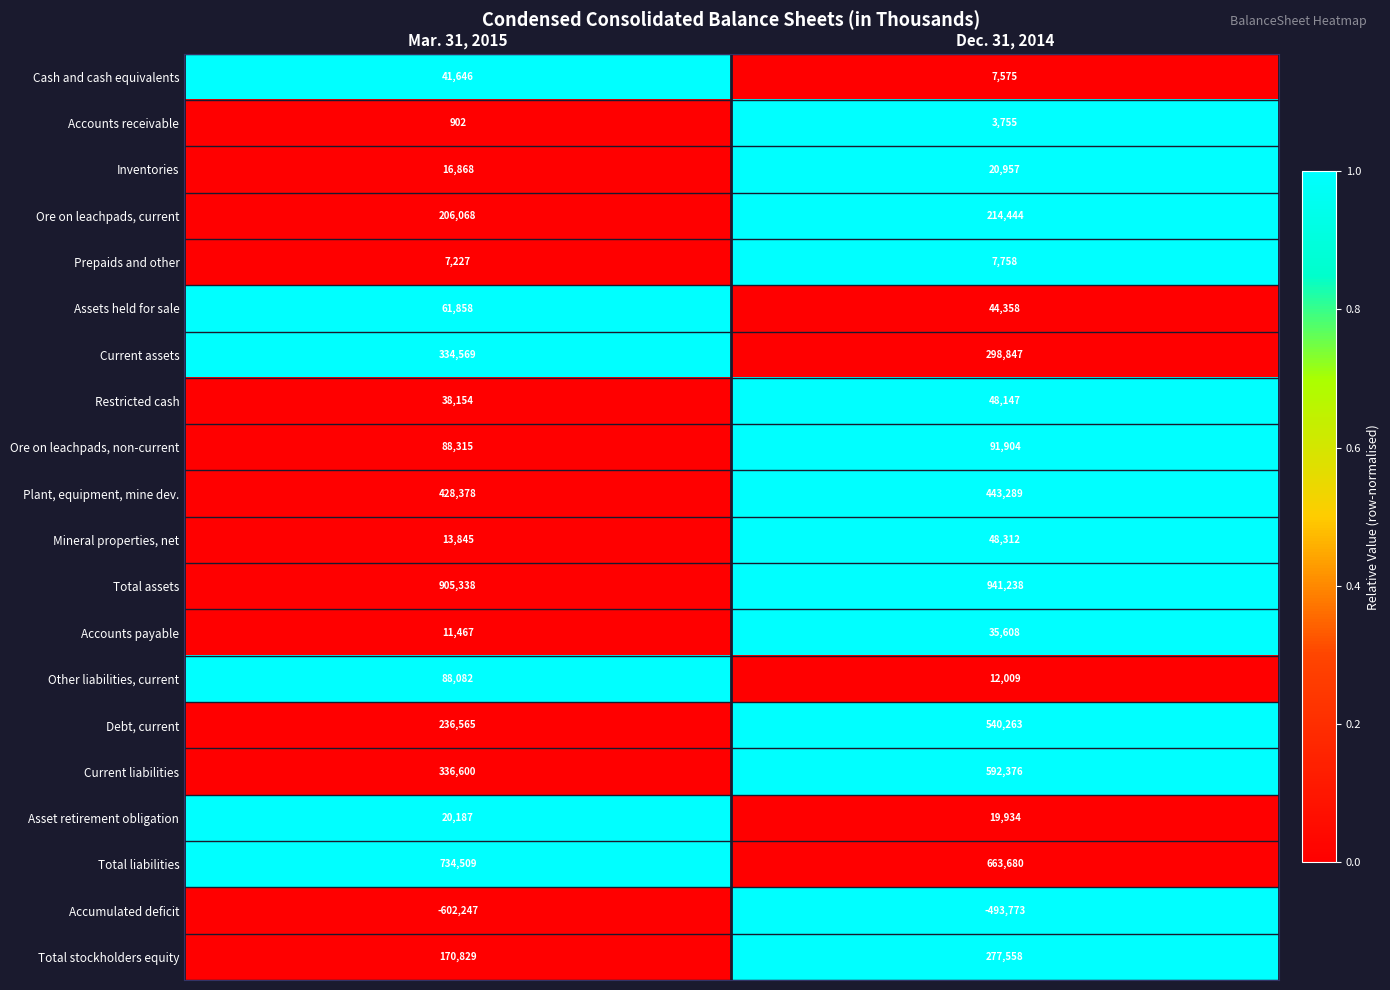

What is the sum of all Other liabilities, current values?

100091